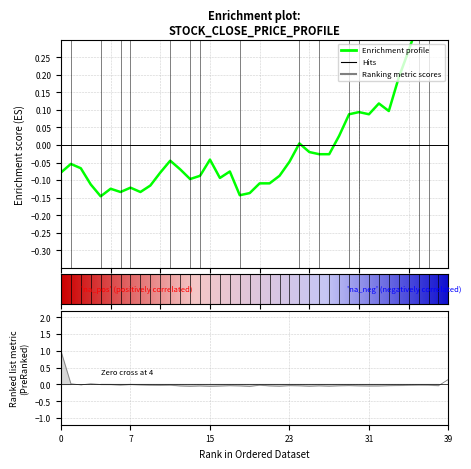

Does the chart display data point markers on the line(s)?

No